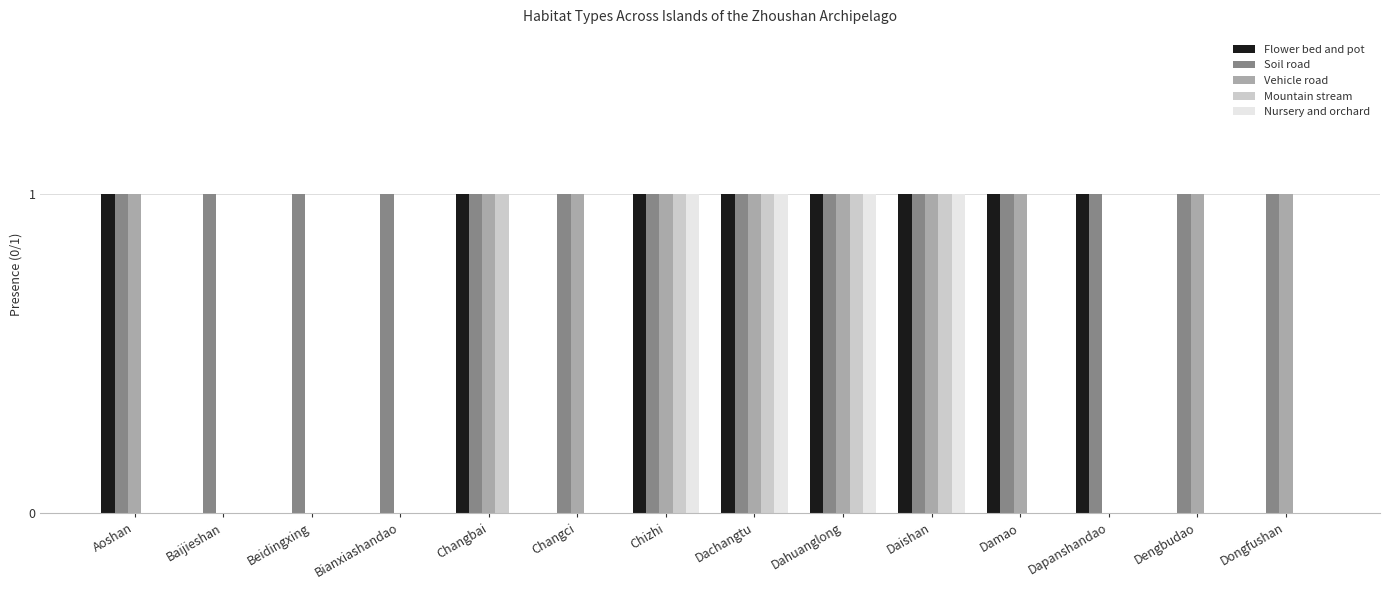

Between Baijieshan and Changci, which series saw the biggest shift?

Vehicle road